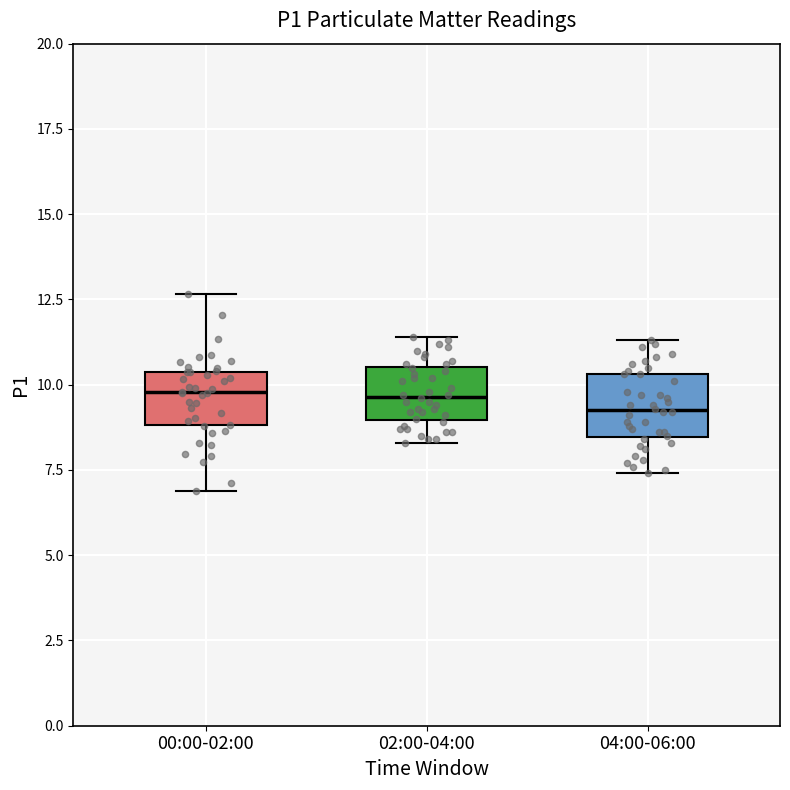

Where does the upper whisker of the box for 04:00-06:00 end on the y-axis? The values are not printed on the chart, so give them approximately, as read against the axis.

11.5